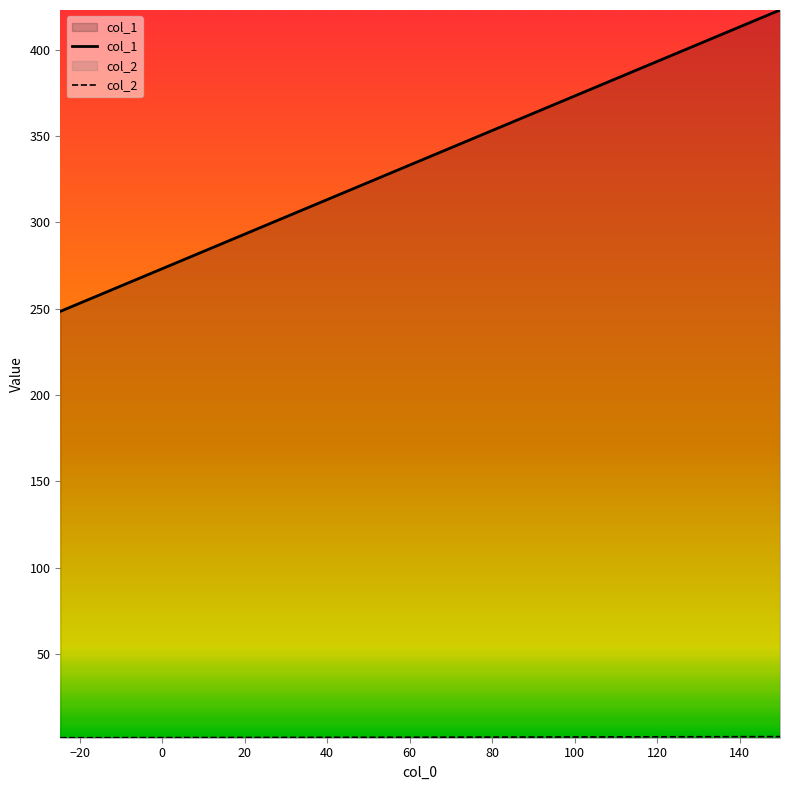

What are all the series names shown in the legend?

col_1, col_2